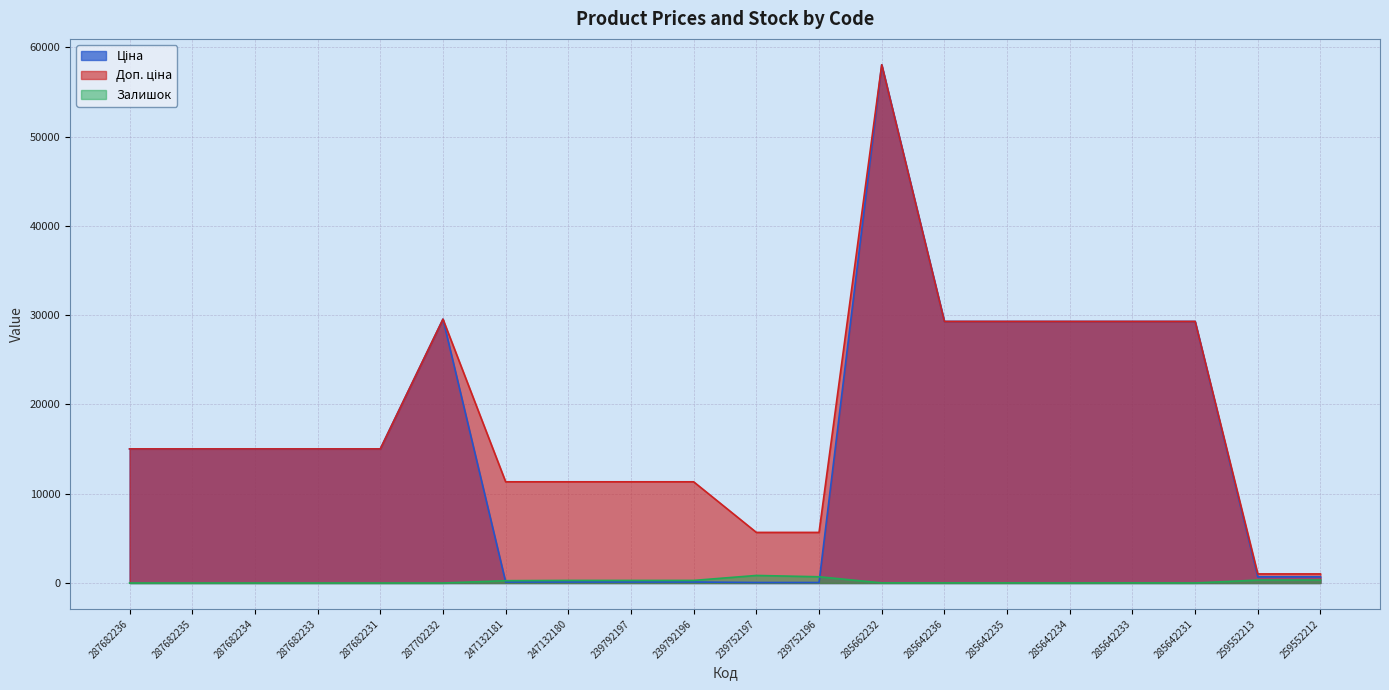

What is the highest value of the Ціна series?

58037.0